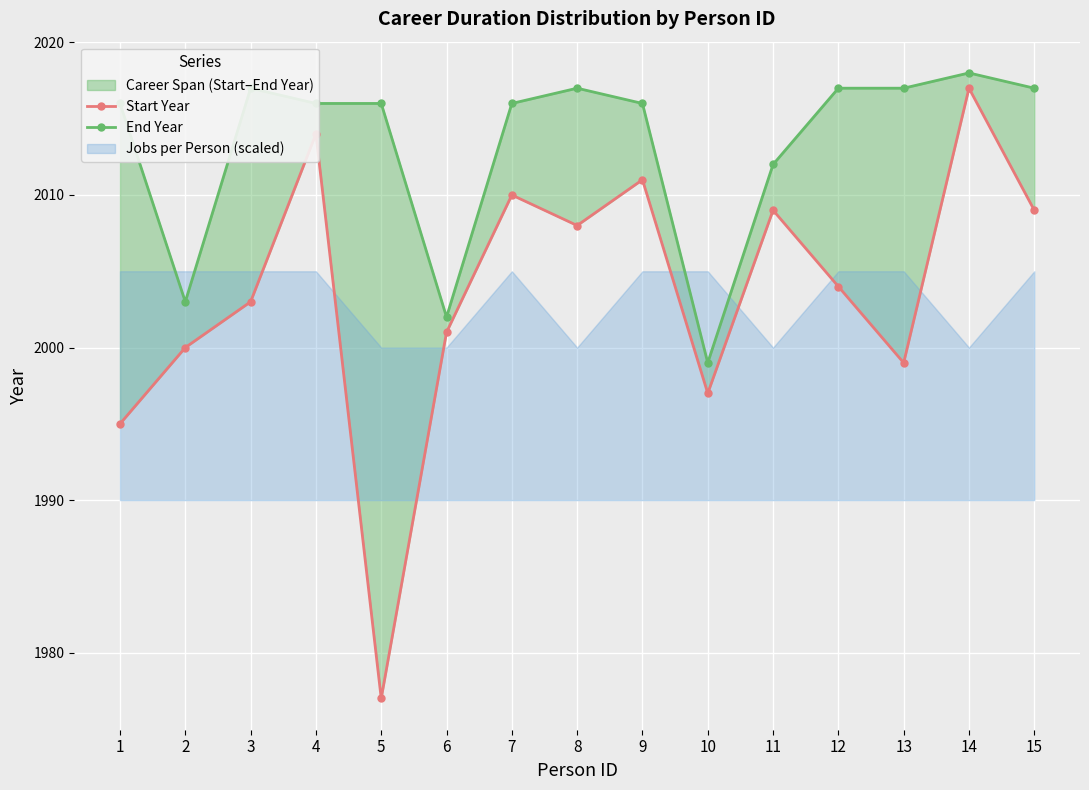

Is the value of End Year at 2 greater than the value of Start Year at 3?

No